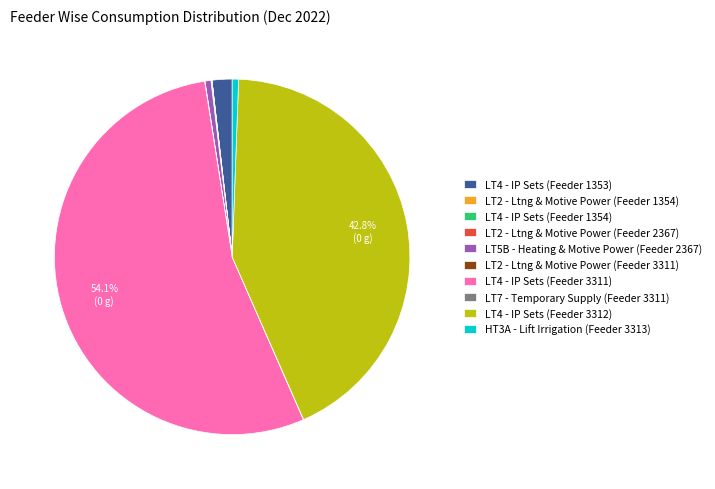

What is the ratio of the value at LT4 - IP Sets (Feeder 3312) to the value at HT3A - Lift Irrigation (Feeder 3313)?

74.0